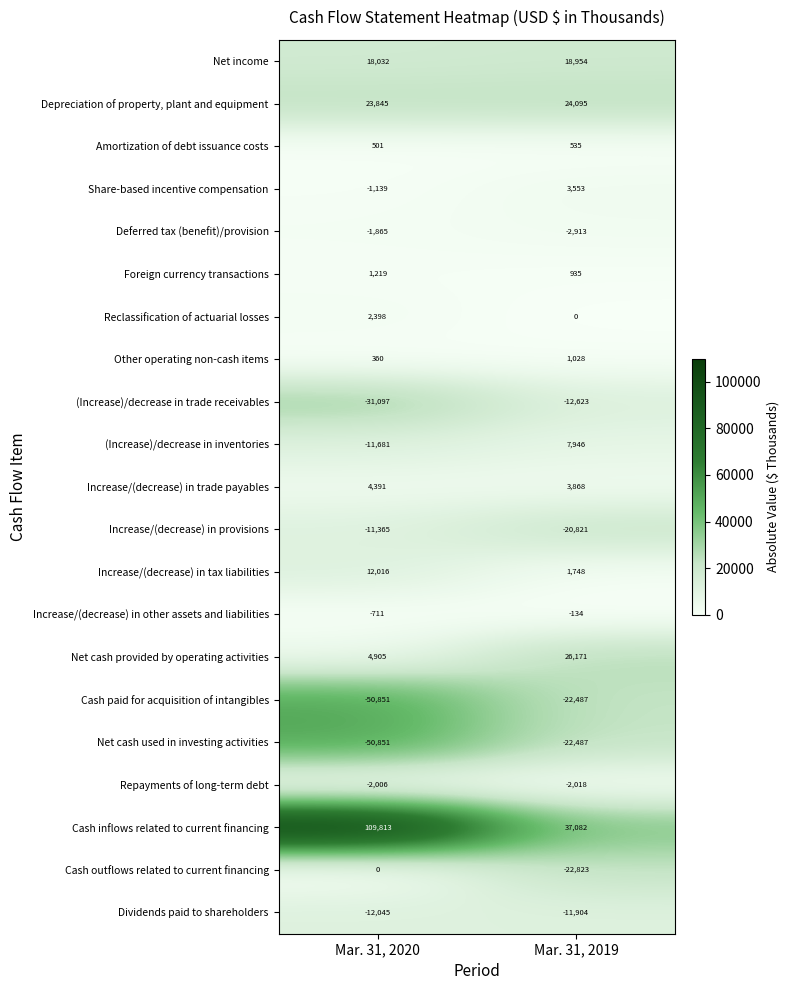

What is the difference between the maximum and minimum values in the Depreciation of property, plant and equipment series?

250